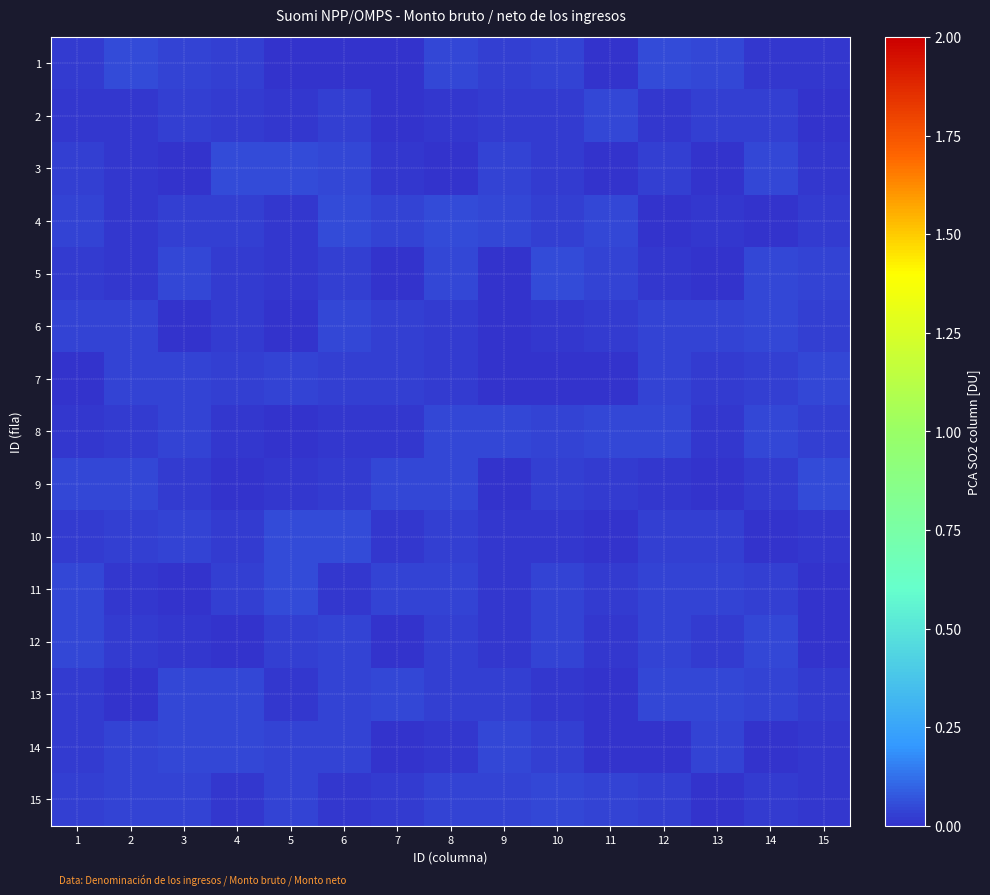

Reading left to right, what are all the values shown in this chart?

1: 1=0.0	2=0.0	3=0.0	4=0.0	5=0.0	6=0.0	7=0.0	8=0.0	9=0.0	10=0.0	11=0.0	12=0.0	13=0.0	14=0.0	15=0.0
2: 1=0.0	2=0.0	3=0.0	4=0.0	5=0.0	6=0.0	7=0.0	8=0.0	9=0.0	10=0.0	11=0.0	12=0.0	13=0.0	14=0.0	15=0.0
3: 1=0.0	2=0.0	3=0.0	4=0.0	5=0.0	6=0.0	7=0.0	8=0.0	9=0.0	10=0.0	11=0.0	12=0.0	13=0.0	14=0.0	15=0.0
4: 1=0.0	2=0.0	3=0.0	4=0.0	5=0.0	6=0.0	7=0.0	8=0.0	9=0.0	10=0.0	11=0.0	12=0.0	13=0.0	14=0.0	15=0.0
5: 1=0.0	2=0.0	3=0.0	4=0.0	5=0.0	6=0.0	7=0.0	8=0.0	9=0.0	10=0.0	11=0.0	12=0.0	13=0.0	14=0.0	15=0.0
6: 1=0.0	2=0.0	3=0.0	4=0.0	5=0.0	6=0.0	7=0.0	8=0.0	9=0.0	10=0.0	11=0.0	12=0.0	13=0.0	14=0.0	15=0.0
7: 1=0.0	2=0.0	3=0.0	4=0.0	5=0.0	6=0.0	7=0.0	8=0.0	9=0.0	10=0.0	11=0.0	12=0.0	13=0.0	14=0.0	15=0.0
8: 1=0.0	2=0.0	3=0.0	4=0.0	5=0.0	6=0.0	7=0.0	8=0.0	9=0.0	10=0.0	11=0.0	12=0.0	13=0.0	14=0.0	15=0.0
9: 1=0.0	2=0.0	3=0.0	4=0.0	5=0.0	6=0.0	7=0.0	8=0.0	9=0.0	10=0.0	11=0.0	12=0.0	13=0.0	14=0.0	15=0.0
10: 1=0.0	2=0.0	3=0.0	4=0.0	5=0.0	6=0.0	7=0.0	8=0.0	9=0.0	10=0.0	11=0.0	12=0.0	13=0.0	14=0.0	15=0.0
11: 1=0.0	2=0.0	3=0.0	4=0.0	5=0.0	6=0.0	7=0.0	8=0.0	9=0.0	10=0.0	11=0.0	12=0.0	13=0.0	14=0.0	15=0.0
12: 1=0.0	2=0.0	3=0.0	4=0.0	5=0.0	6=0.0	7=0.0	8=0.0	9=0.0	10=0.0	11=0.0	12=0.0	13=0.0	14=0.0	15=0.0
13: 1=0.0	2=0.0	3=0.0	4=0.0	5=0.0	6=0.0	7=0.0	8=0.0	9=0.0	10=0.0	11=0.0	12=0.0	13=0.0	14=0.0	15=0.0
14: 1=0.0	2=0.0	3=0.0	4=0.0	5=0.0	6=0.0	7=0.0	8=0.0	9=0.0	10=0.0	11=0.0	12=0.0	13=0.0	14=0.0	15=0.0
15: 1=0.0	2=0.0	3=0.0	4=0.0	5=0.0	6=0.0	7=0.0	8=0.0	9=0.0	10=0.0	11=0.0	12=0.0	13=0.0	14=0.0	15=0.0